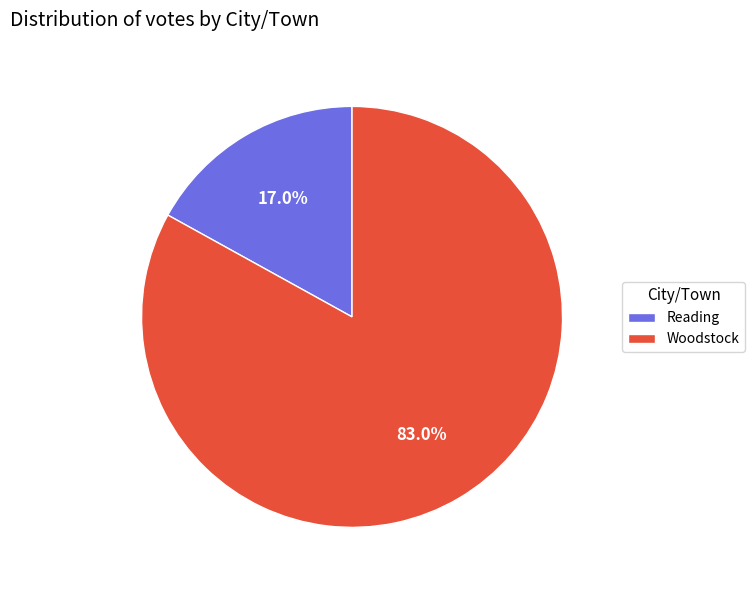

What is the smallest slice in the pie chart?

Reading